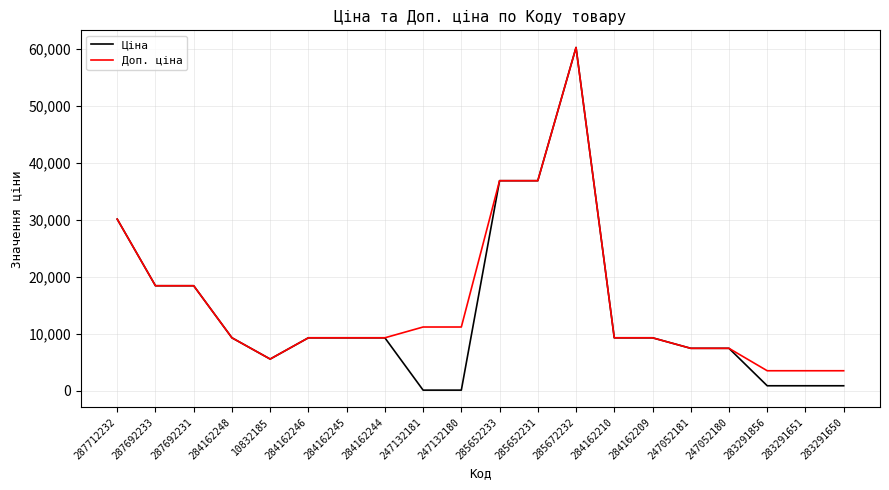

Is this an area chart (filled region under the line)?

No